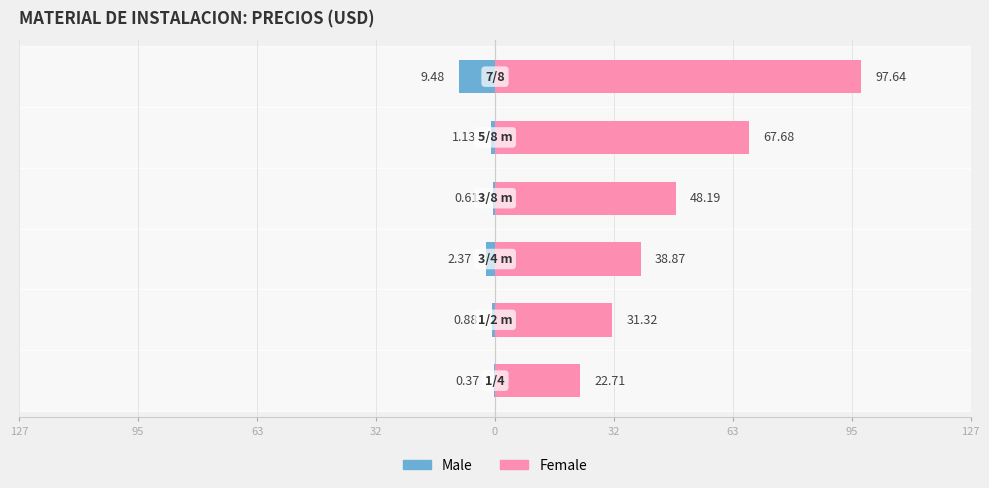

Reading right to left, extract all data points from this chart.

Male: -9.5	-1.1	-0.6	-2.4	-0.9	-0.4
Female: 97.6	67.7	48.2	38.9	31.3	22.7